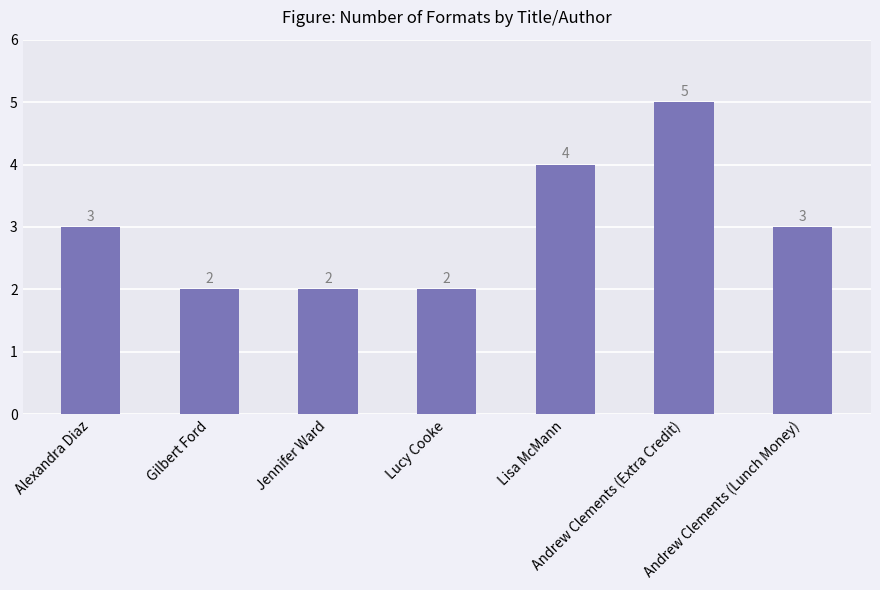

Reading left to right, transcribe all the data shown in this chart.

Alexandra Diaz=3	Gilbert Ford=2	Jennifer Ward=2	Lucy Cooke=2	Lisa McMann=4	Andrew Clements (Extra Credit)=5	Andrew Clements (Lunch Money)=3